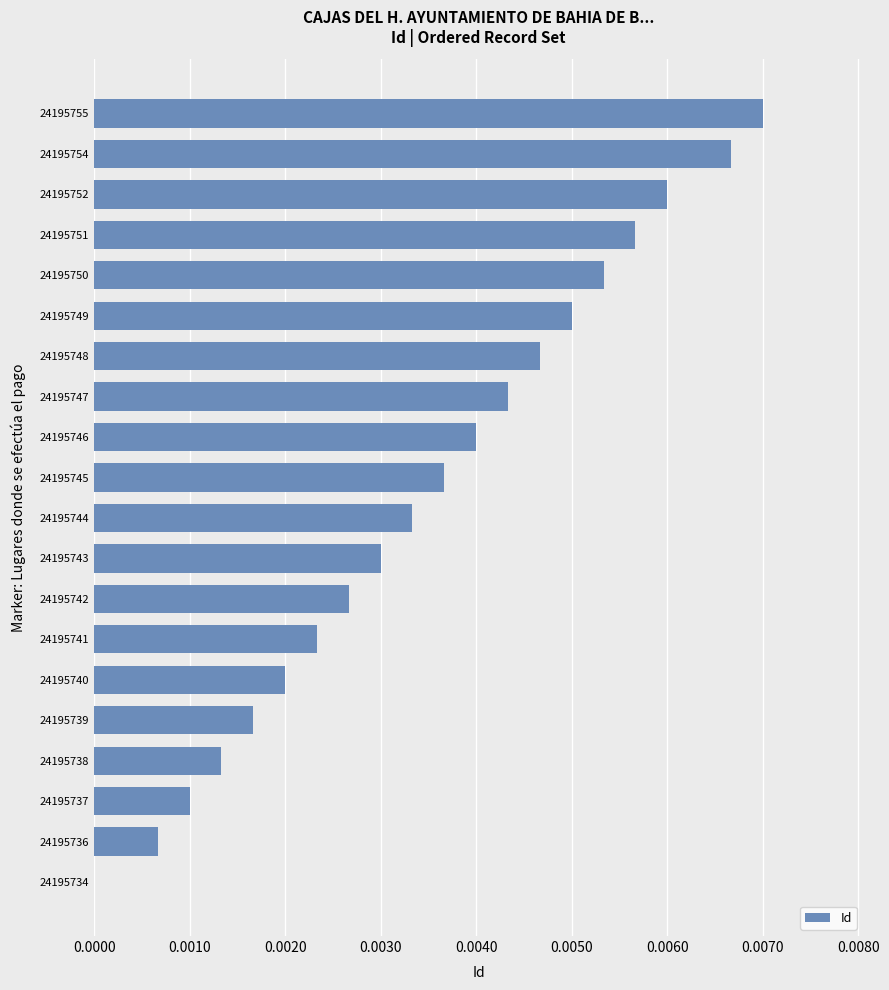

Are the bars horizontal?

Yes